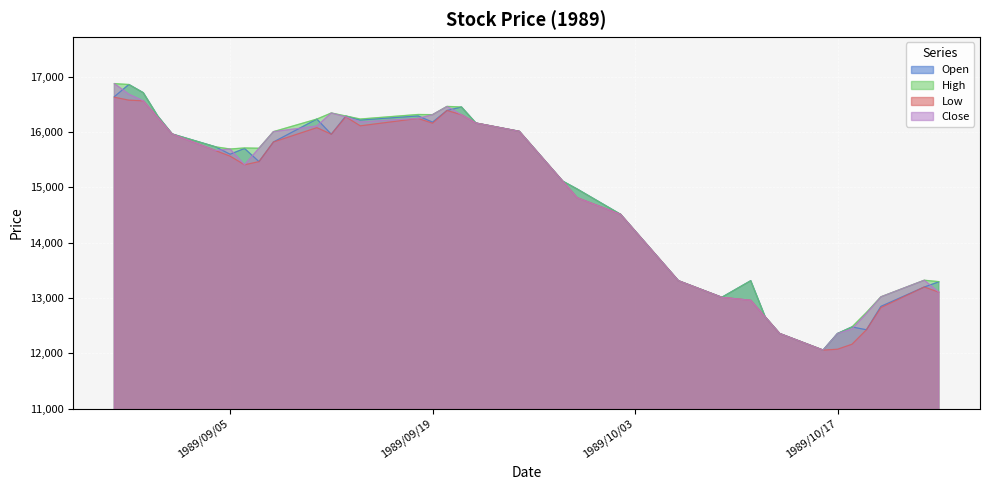

At which category does the chart reach its peak across all series?

1989/08/28